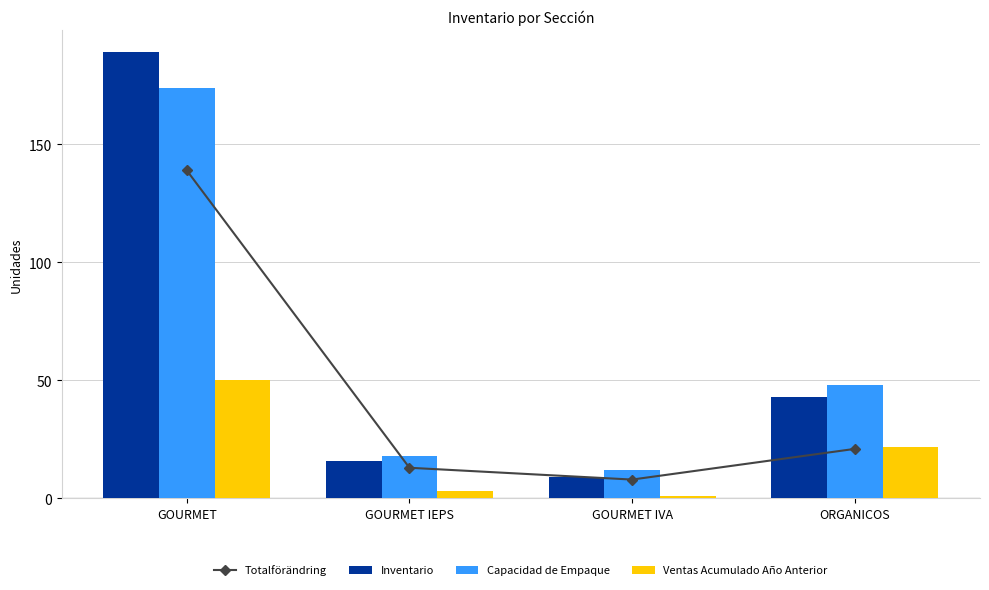

Between ORGANICOS and GOURMET IVA, which is larger?

ORGANICOS